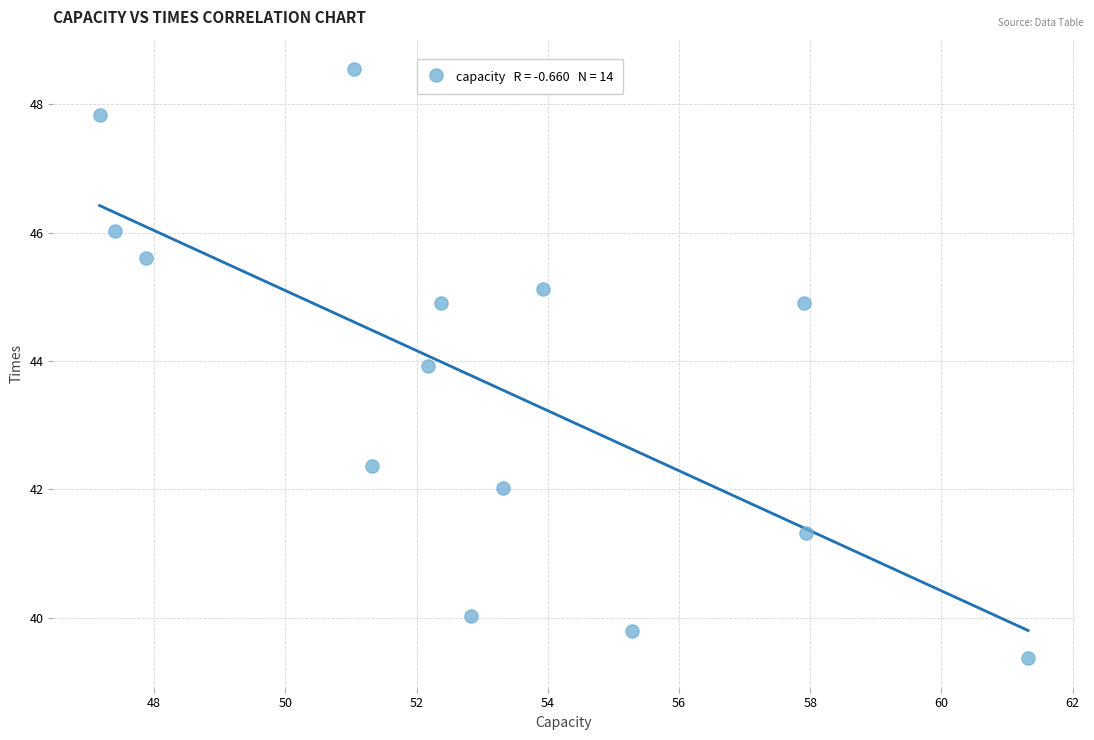

What is the range of X values (max minus min)?

14.1